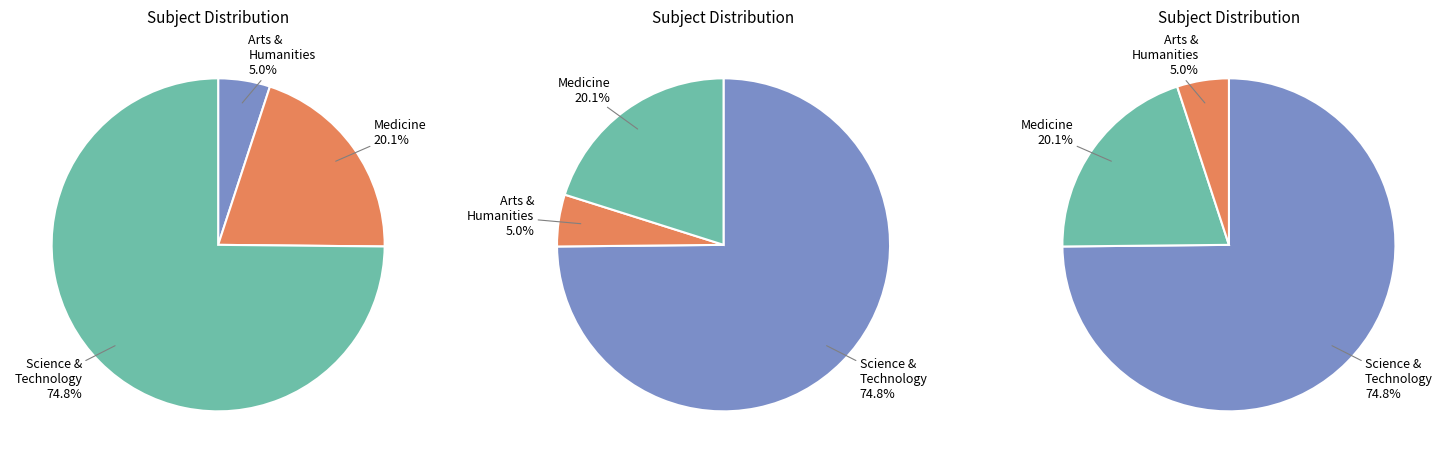

Between Medicine and Arts & Humanities & Social Science, which is larger?

Medicine